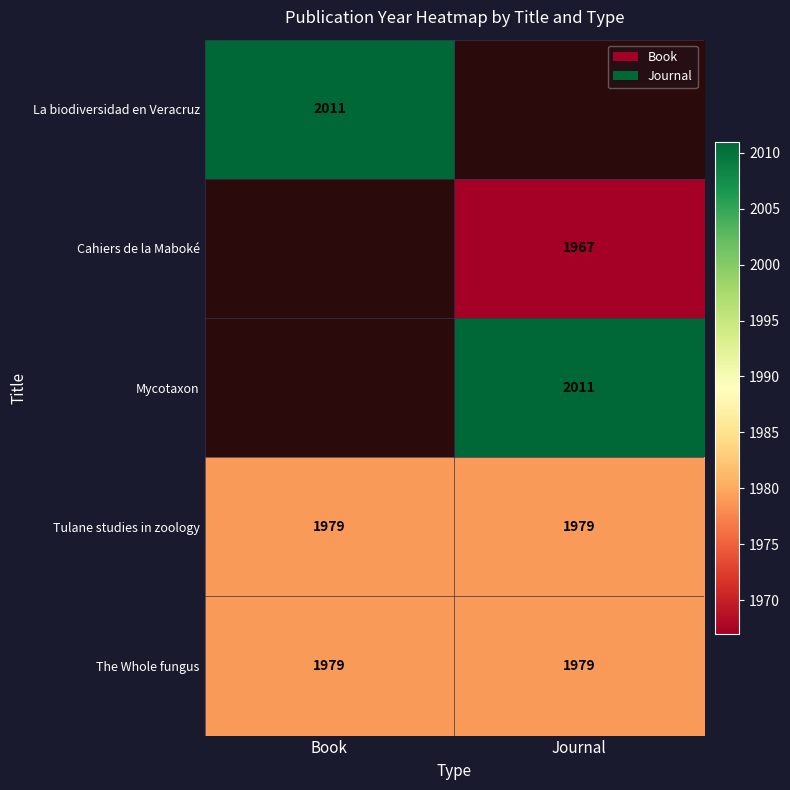

Count the number of data series in this chart.

5